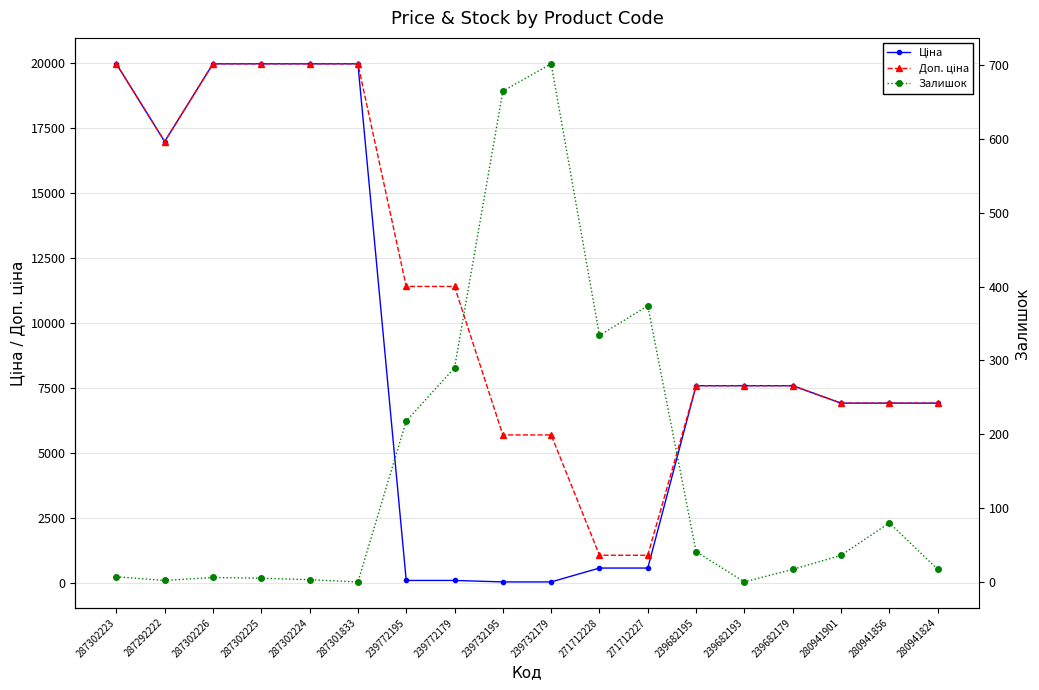

What is the approximate value of Ціна at 271712228?

589.9